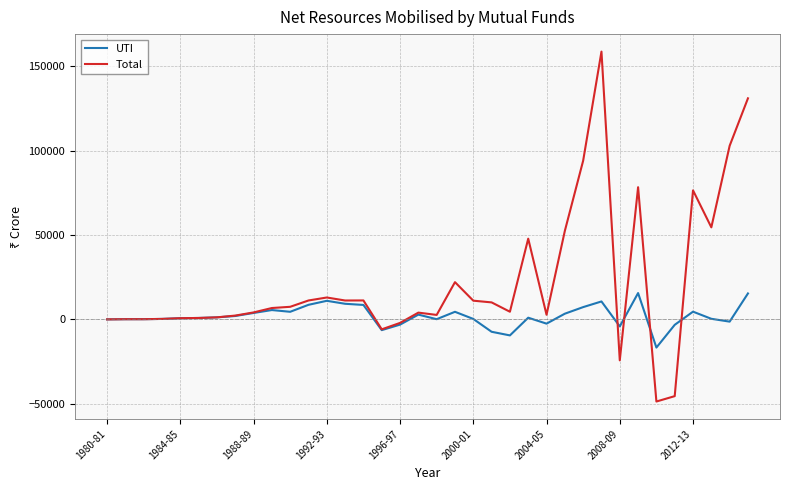

Which series has the largest total across all categories?

Total